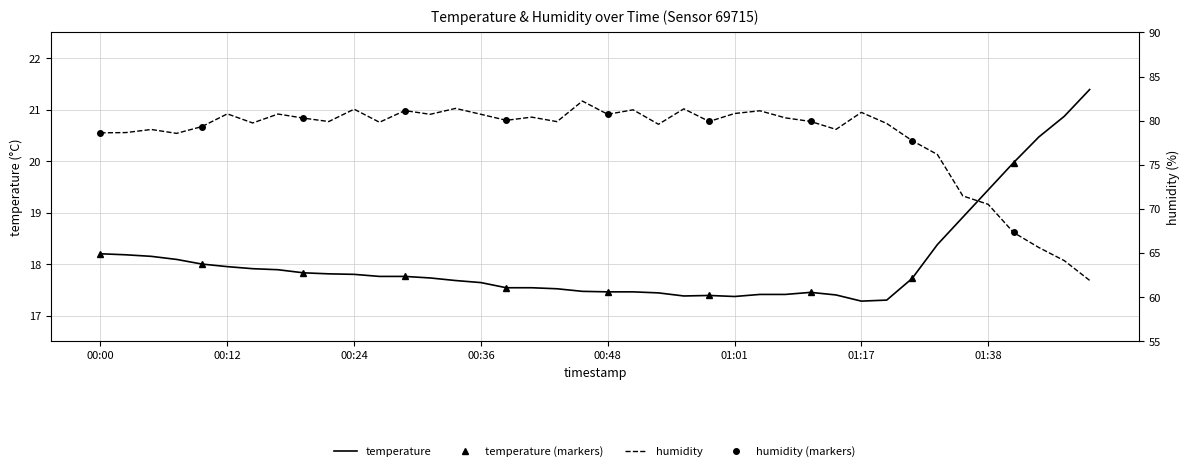

How many series are shown in this chart?

2